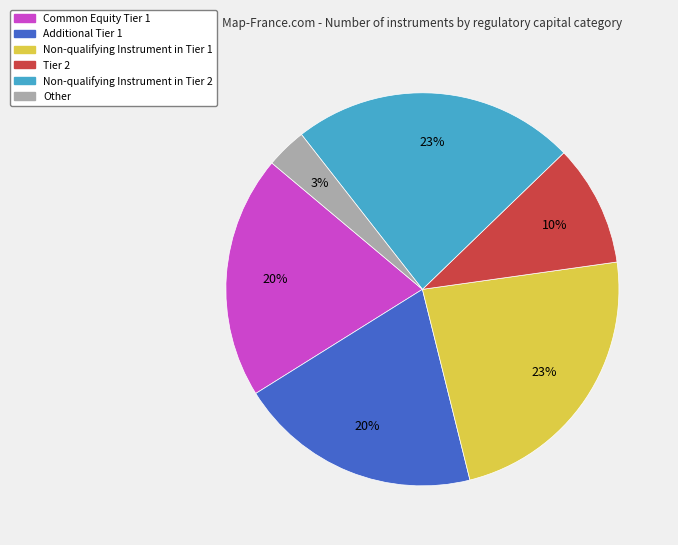

Combined, do Additional Tier 1 and Other account for over 50%?

No